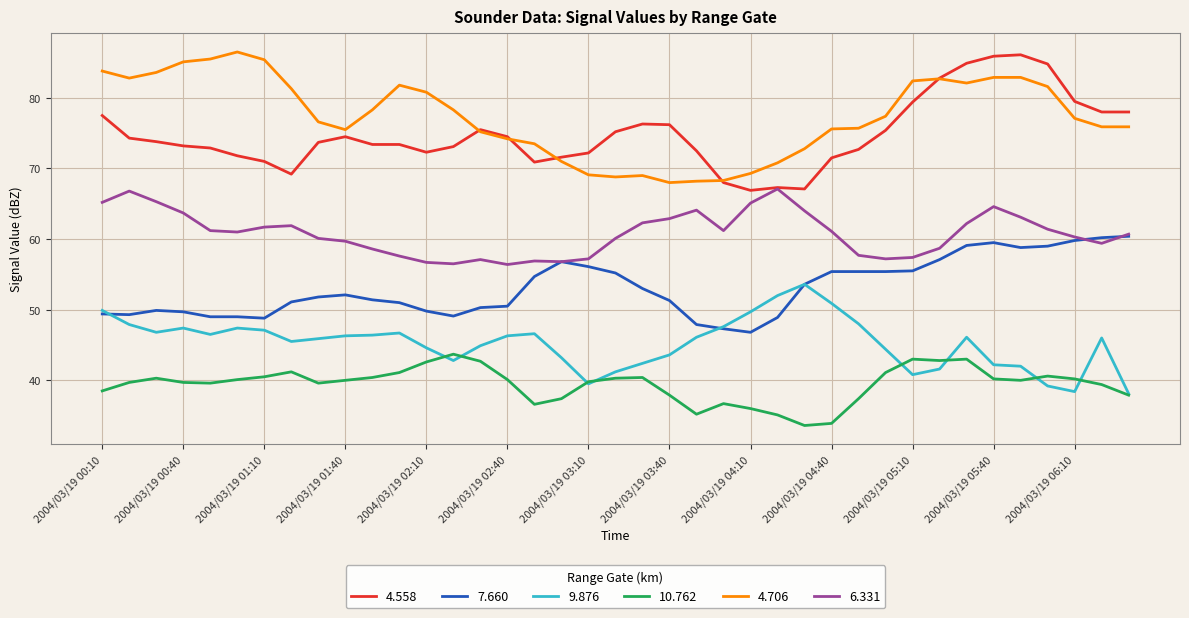

Which series has the largest total across all categories?

4.706